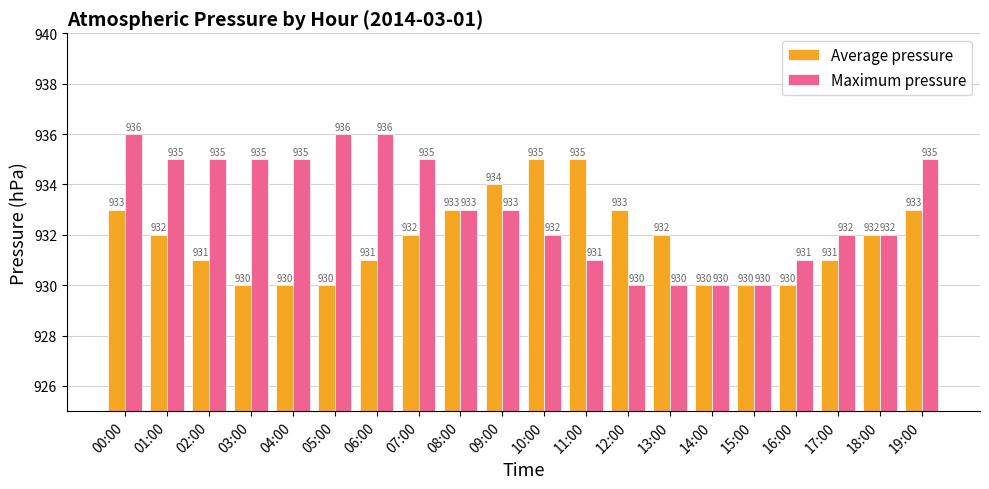

True or false: Maximum pressure has a value of 1236 at 01:00.

False